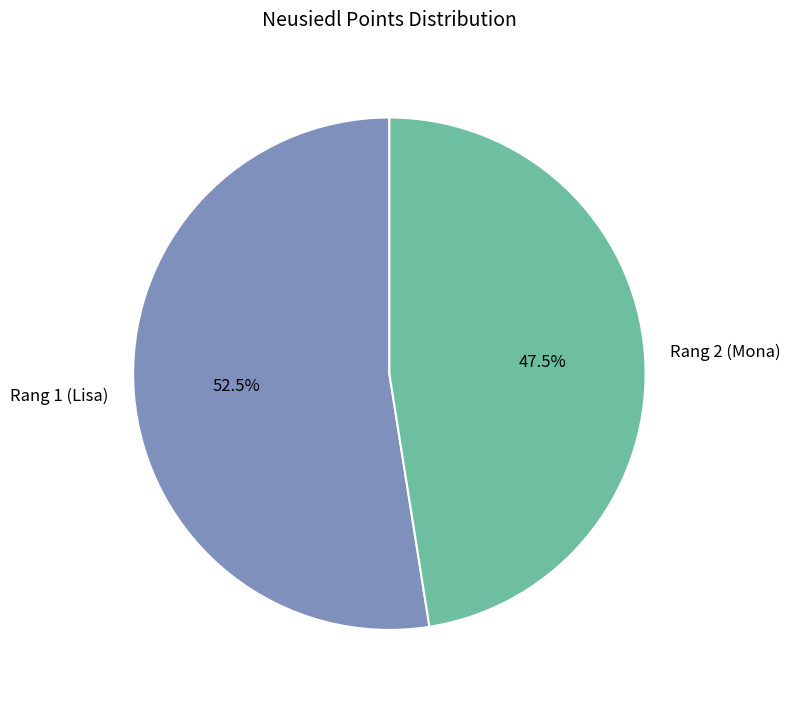

Which category has the biggest portion of the pie?

Rang 1 (Lisa)